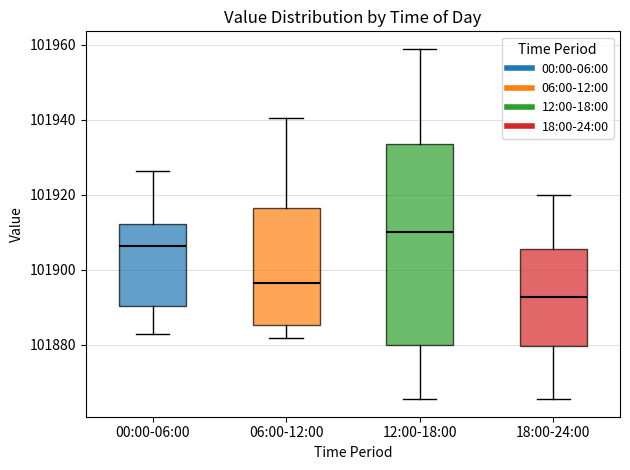

Reading left to right, read every box against the y-axis: the position of its median line, the range the box covers, and the ends of its whiskers. The values are not printed on the chart, so give them approximately, as read against the axis.

00:00-06:00: median 101906, box 101890 to 101912, whiskers 101882 to 101926
06:00-12:00: median 101896, box 101886 to 101916, whiskers 101882 to 101940
12:00-18:00: median 101910, box 101880 to 101934, whiskers 101866 to 101958
18:00-24:00: median 101892, box 101880 to 101906, whiskers 101866 to 101920